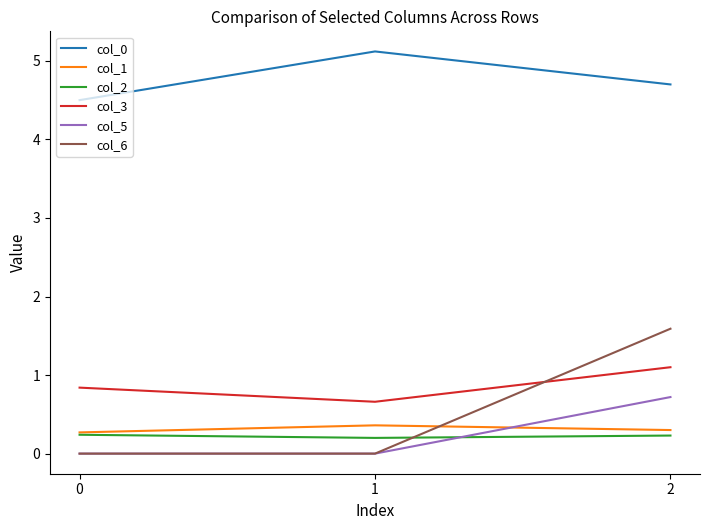

At how many categories does at least one series exceed 1?

3